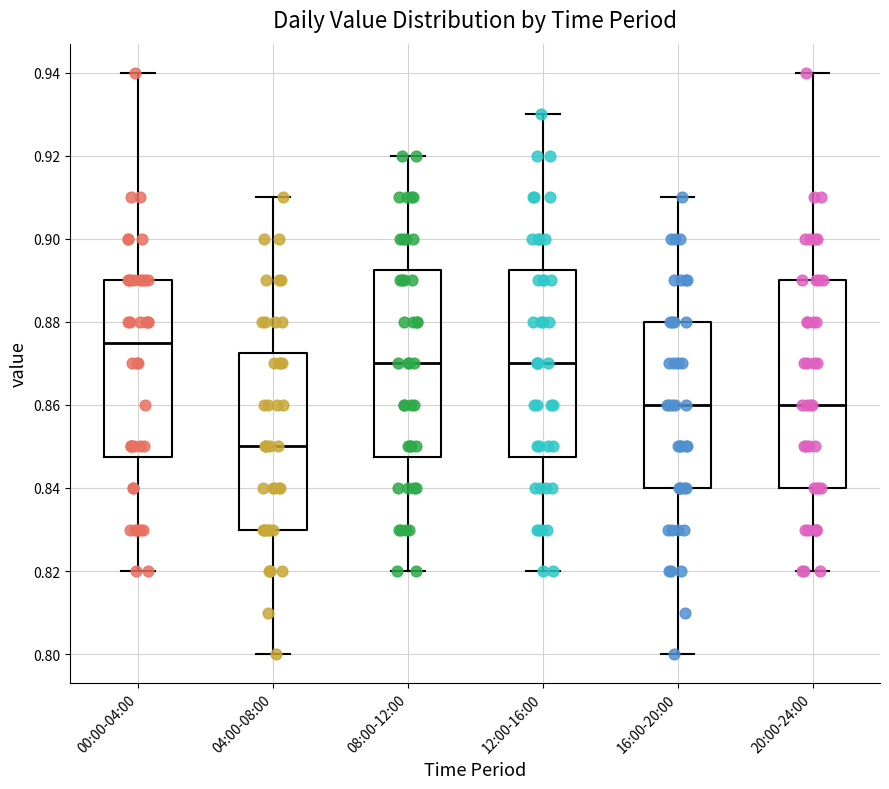

Reading left to right, read every box against the y-axis: the position of its median line, the range the box covers, and the ends of its whiskers. The values are not printed on the chart, so give them approximately, as read against the axis.

00:00-04:00: median 0.876, box 0.848 to 0.890, whiskers 0.820 to 0.940
04:00-08:00: median 0.850, box 0.830 to 0.872, whiskers 0.800 to 0.910
08:00-12:00: median 0.870, box 0.848 to 0.892, whiskers 0.820 to 0.920
12:00-16:00: median 0.870, box 0.848 to 0.892, whiskers 0.820 to 0.930
16:00-20:00: median 0.860, box 0.840 to 0.880, whiskers 0.800 to 0.910
20:00-24:00: median 0.860, box 0.840 to 0.890, whiskers 0.820 to 0.940